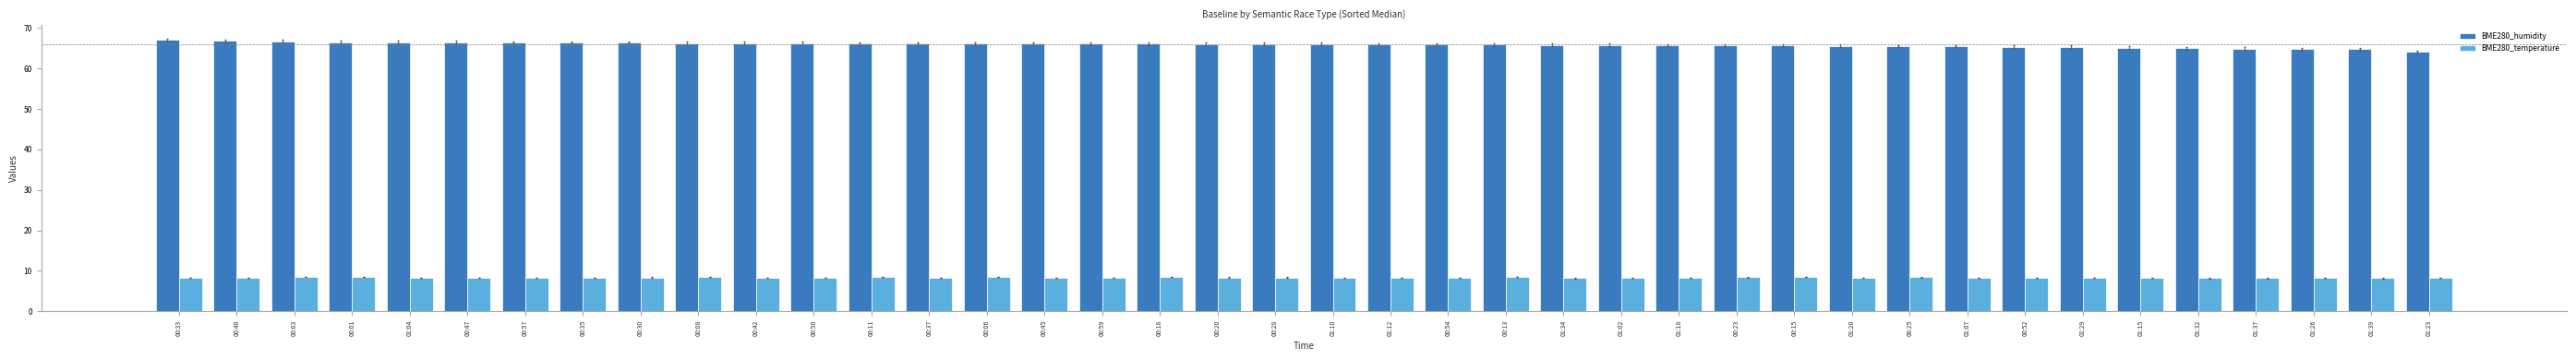

Which series has the largest total across all categories?

BME280_humidity